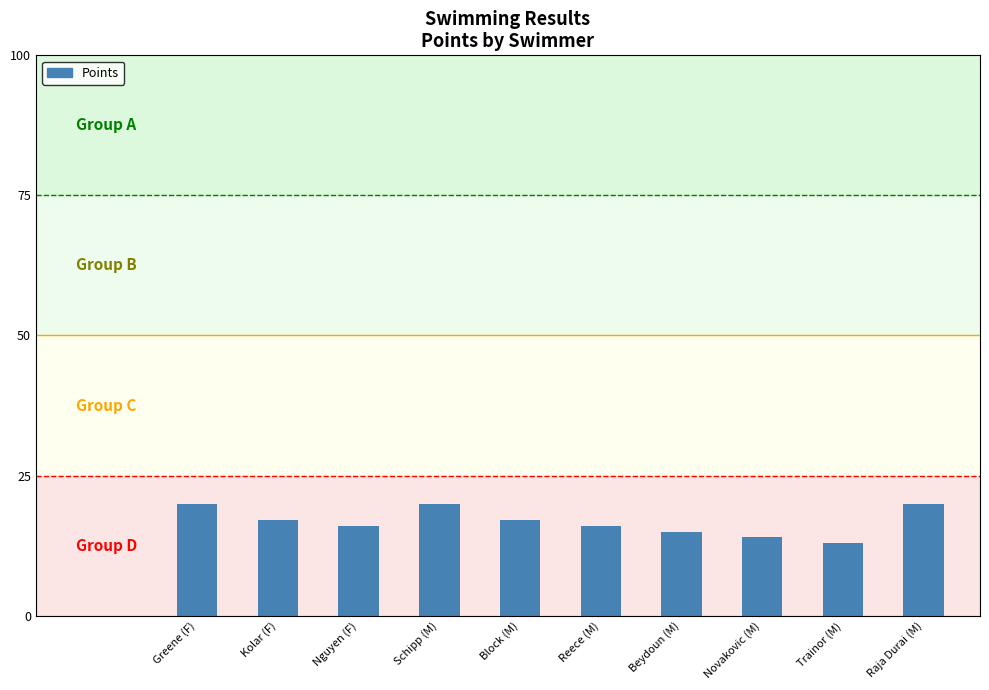

Which has a higher value, Raja Durai (M) or Reece (M)?

Raja Durai (M)